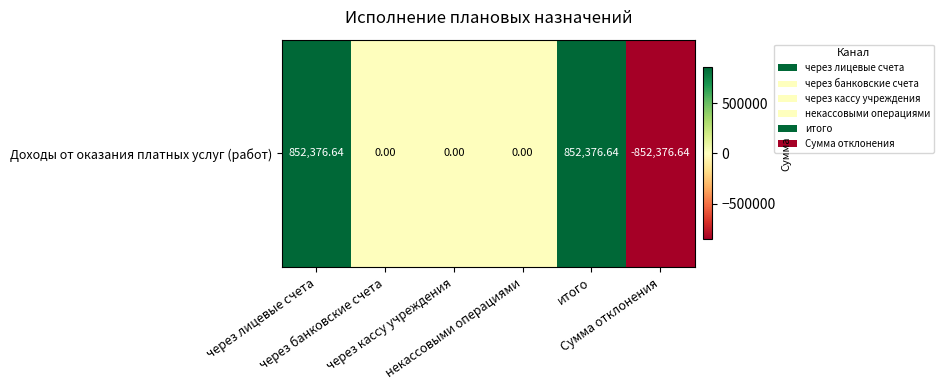

Rank the categories by value from lowest to highest.

Сумма отклонения, через банковские счета, через кассу учреждения, некассовыми операциями, через лицевые счета, итого